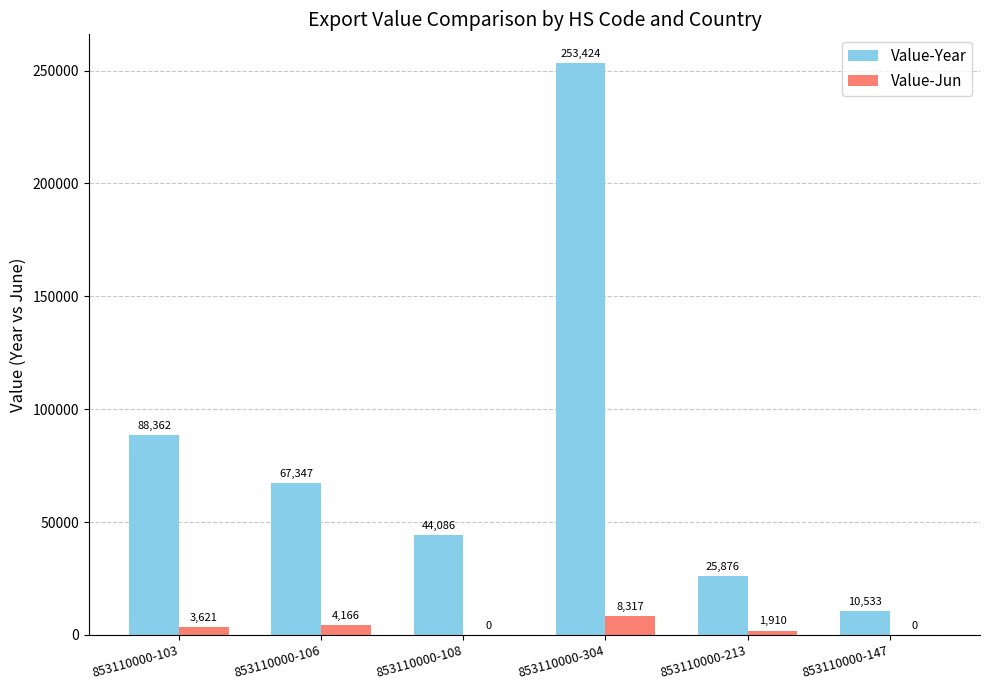

Which category has the highest value across all series?

853110000-304